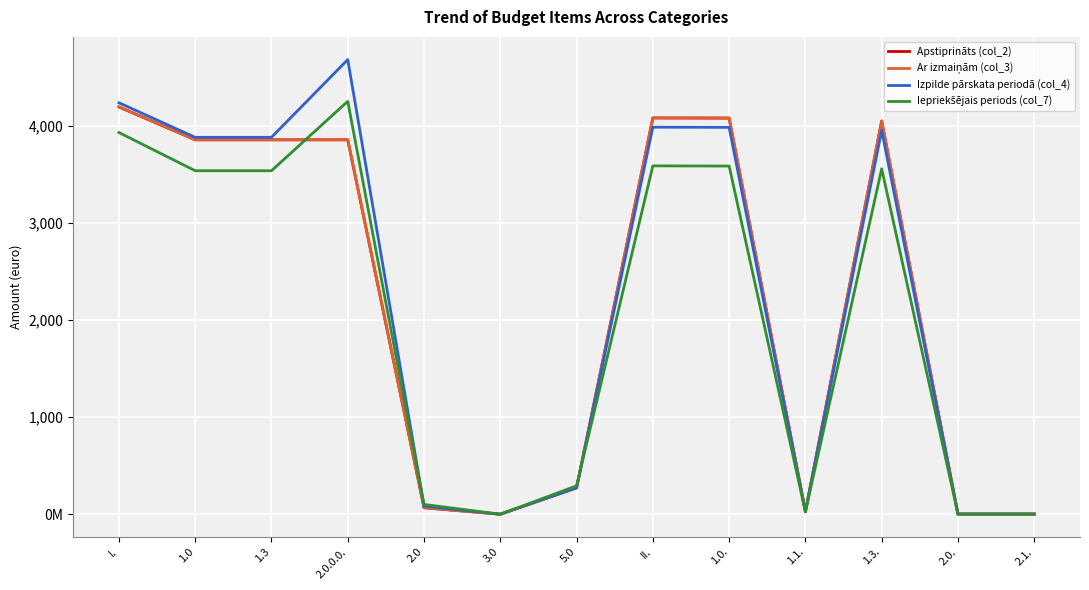

Does the chart have visible grid lines?

Yes